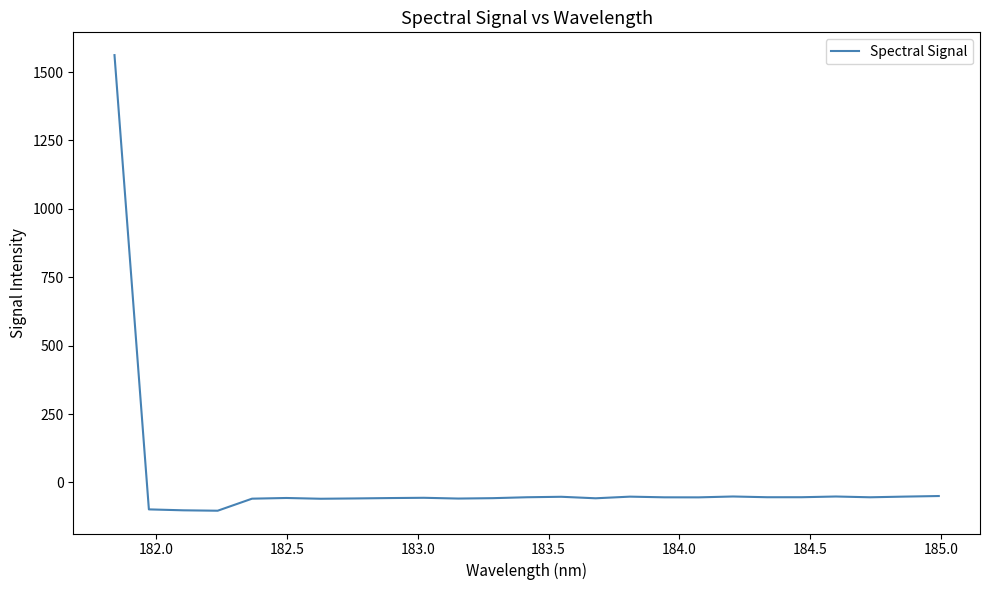

What is the minimum value shown in the chart?

-103.5